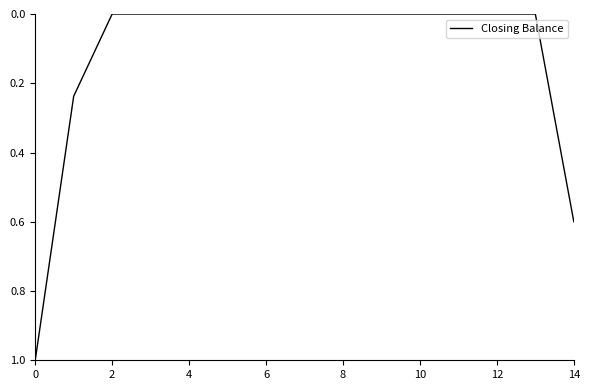

What is the greatest value displayed?

1.0